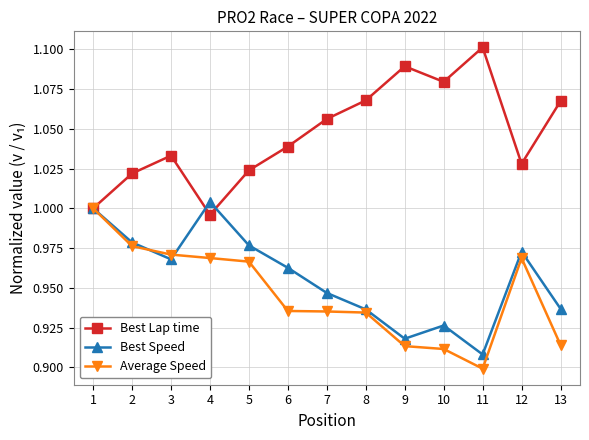

What is the difference between the highest and lowest values at 13?

0.2